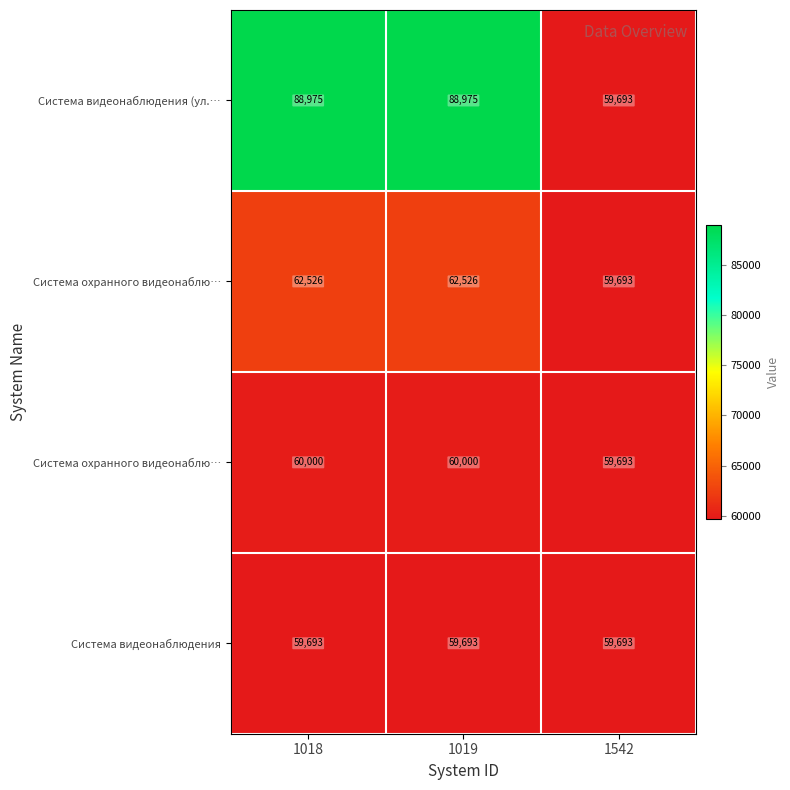

Which category has the highest value across all series?

1018